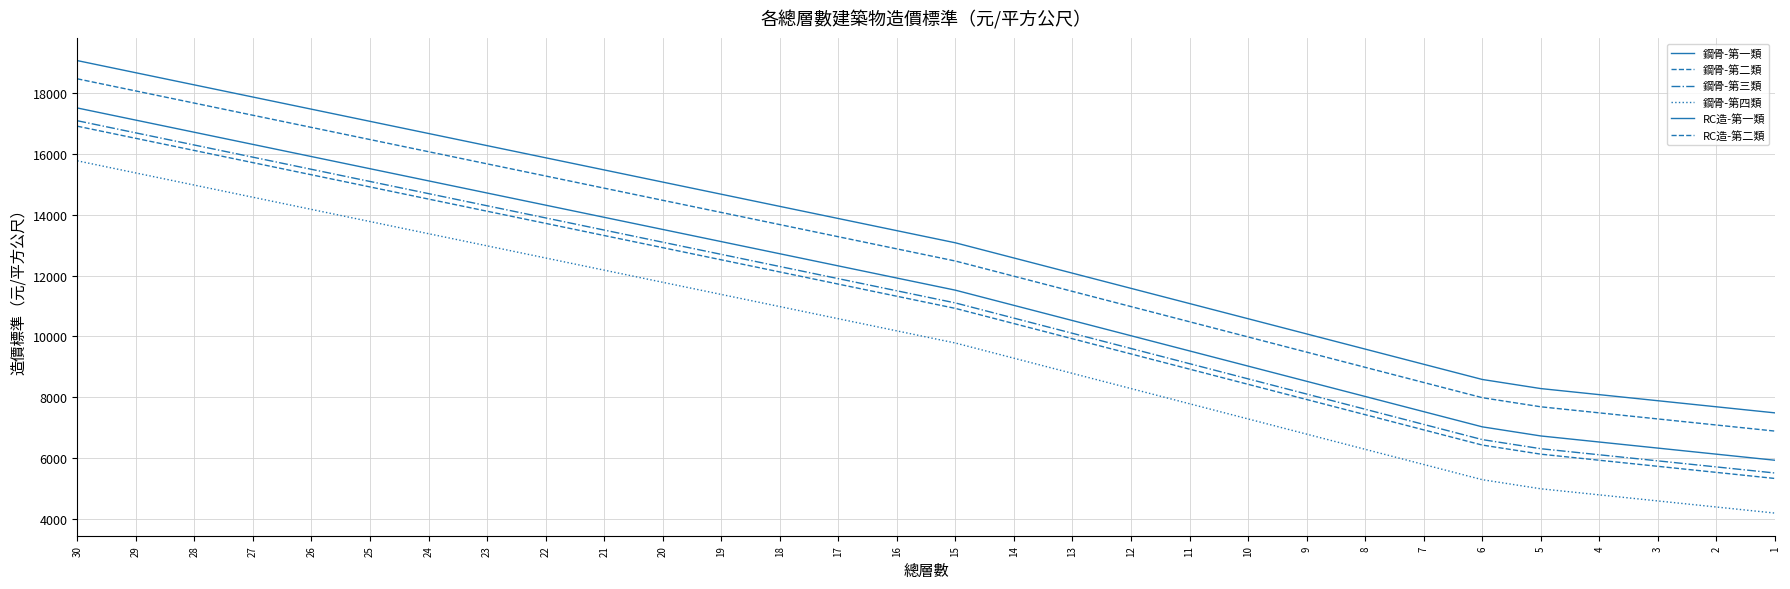

At which category is the sum across all series the highest?

30